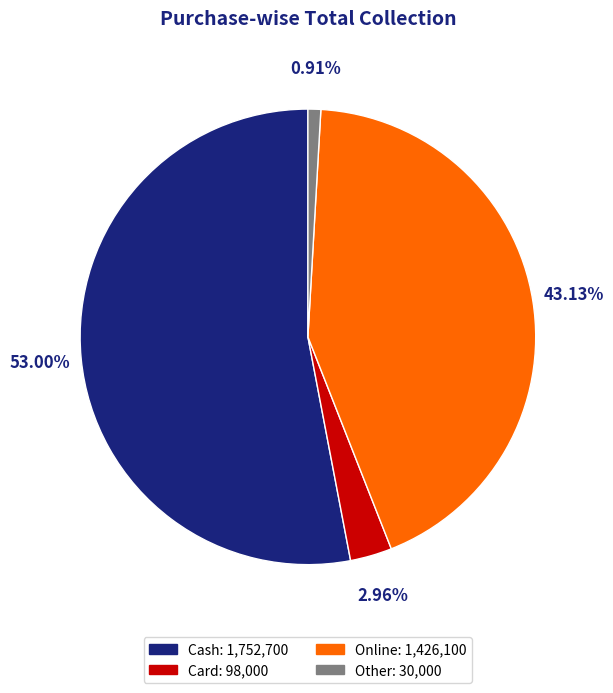

To the nearest percent, what is the difference between the Online and Card slice percentages?

40%